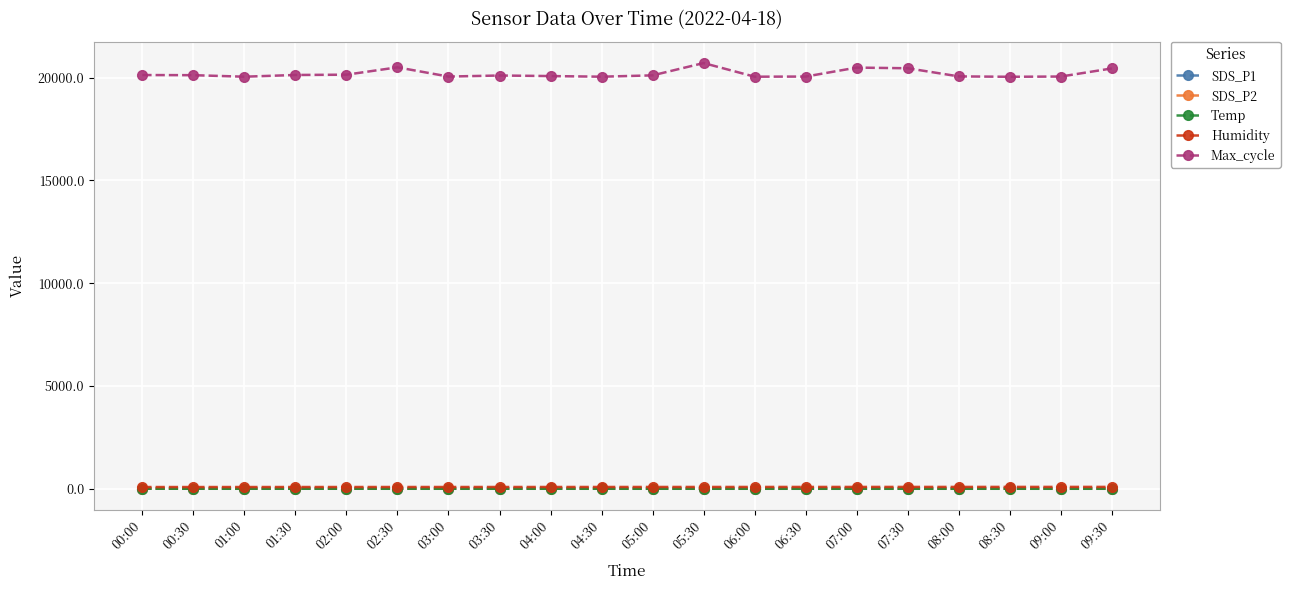

What is the label of the 11th point from the right?

04:30